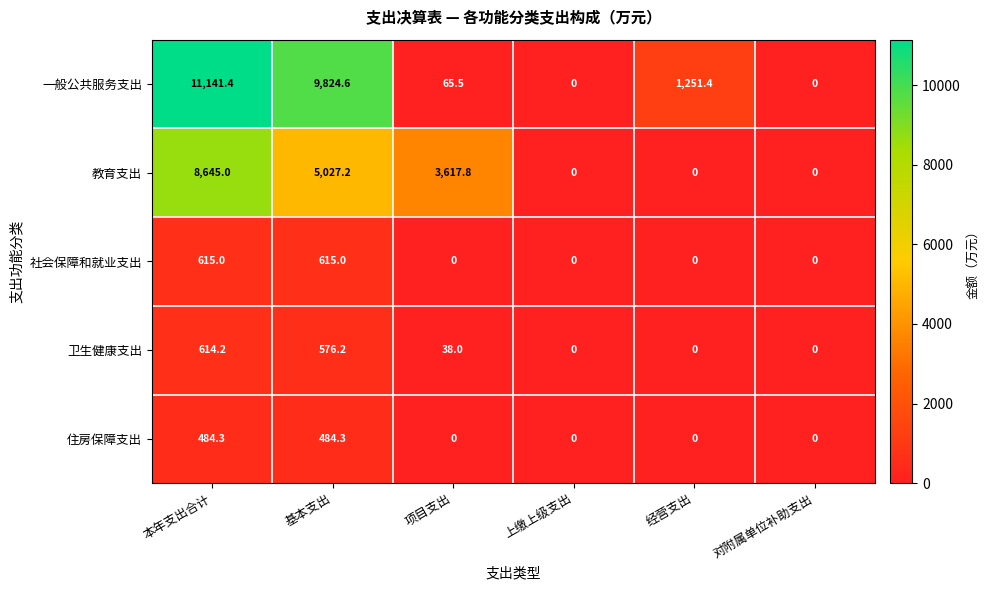

At which category is the sum across all series the highest?

本年支出合计